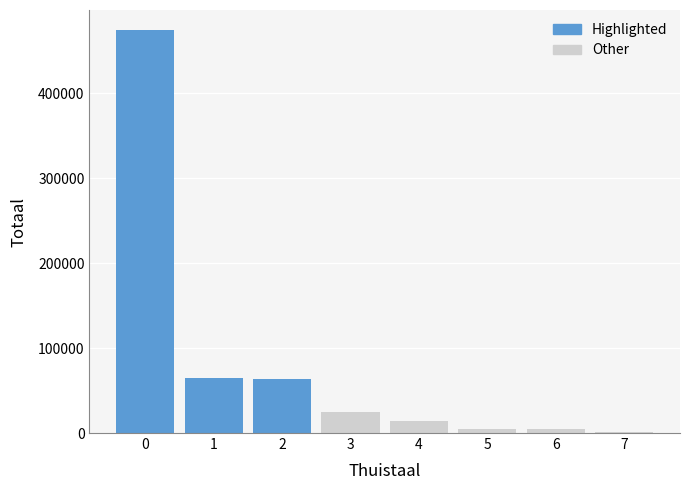

True or false: Highlighted has a value of -225054 at Nederlands en Frans.

False